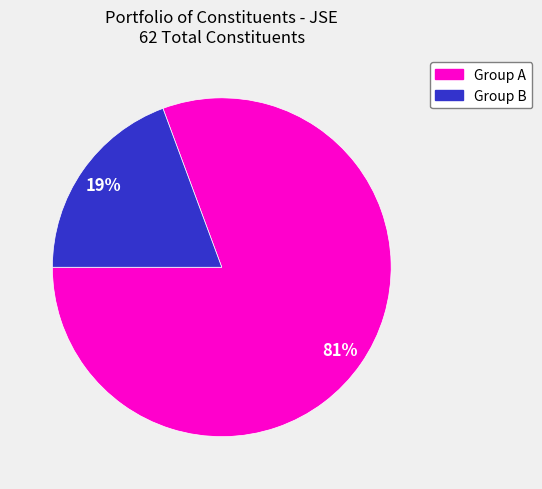

To the nearest percent, what is the average slice percentage?

50%